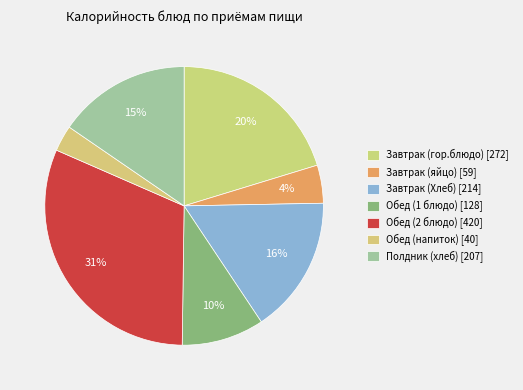

Which slice is the largest?

Обед (2 блюдо)